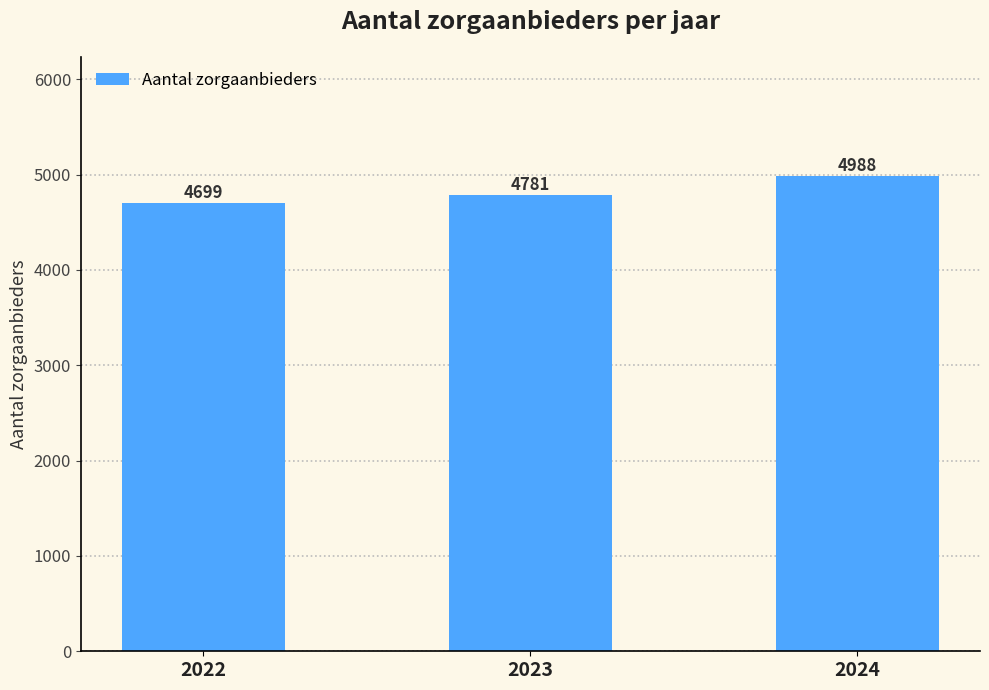

What is the change in value from 2022 to 2023?

+82